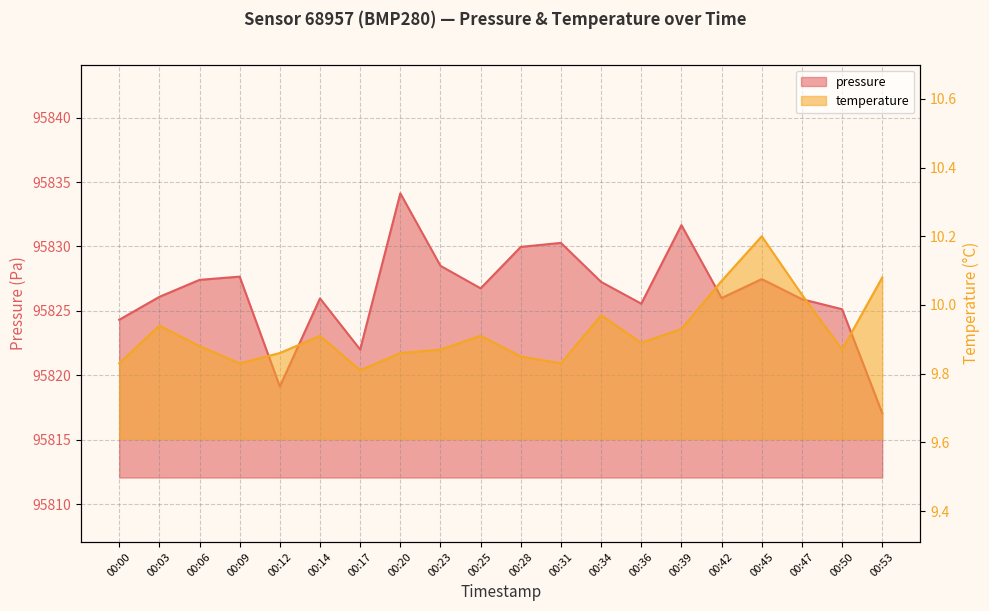

How many lines are shown in the chart?

2